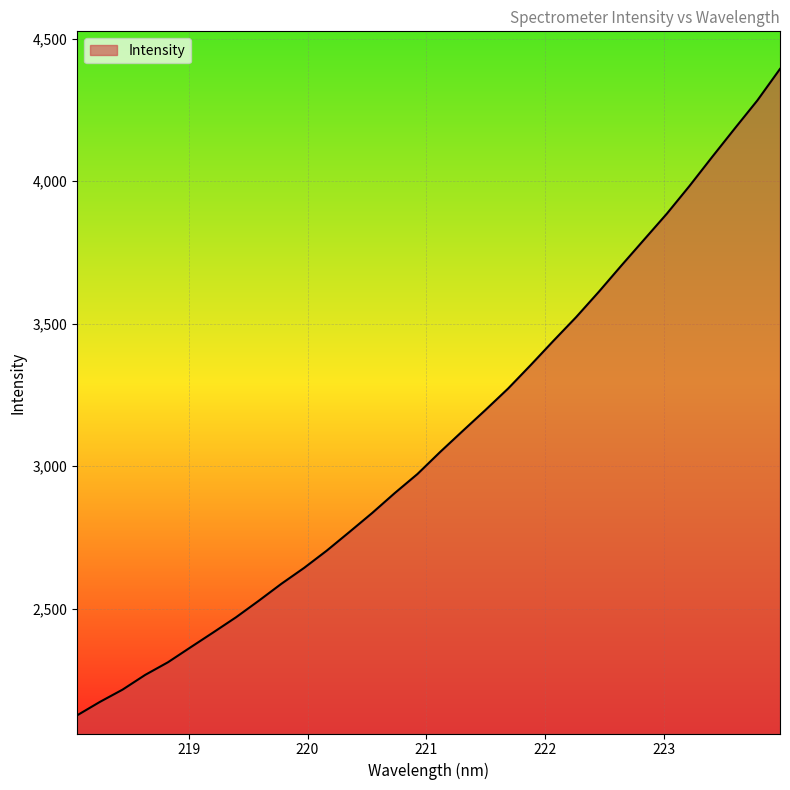

What is the greatest value displayed?

4393.5